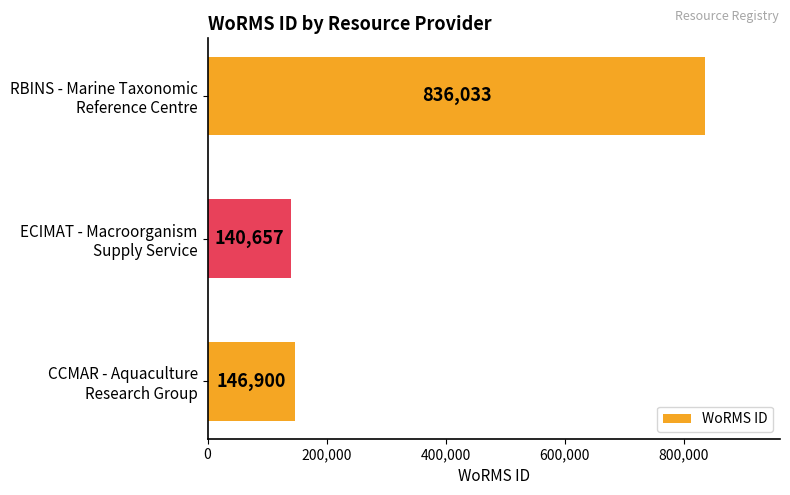

How many distinct data groups are displayed?

1